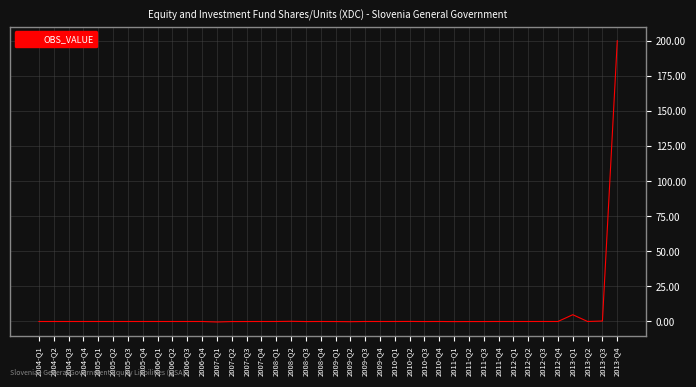

Which category has the highest value across all series?

2013-Q4